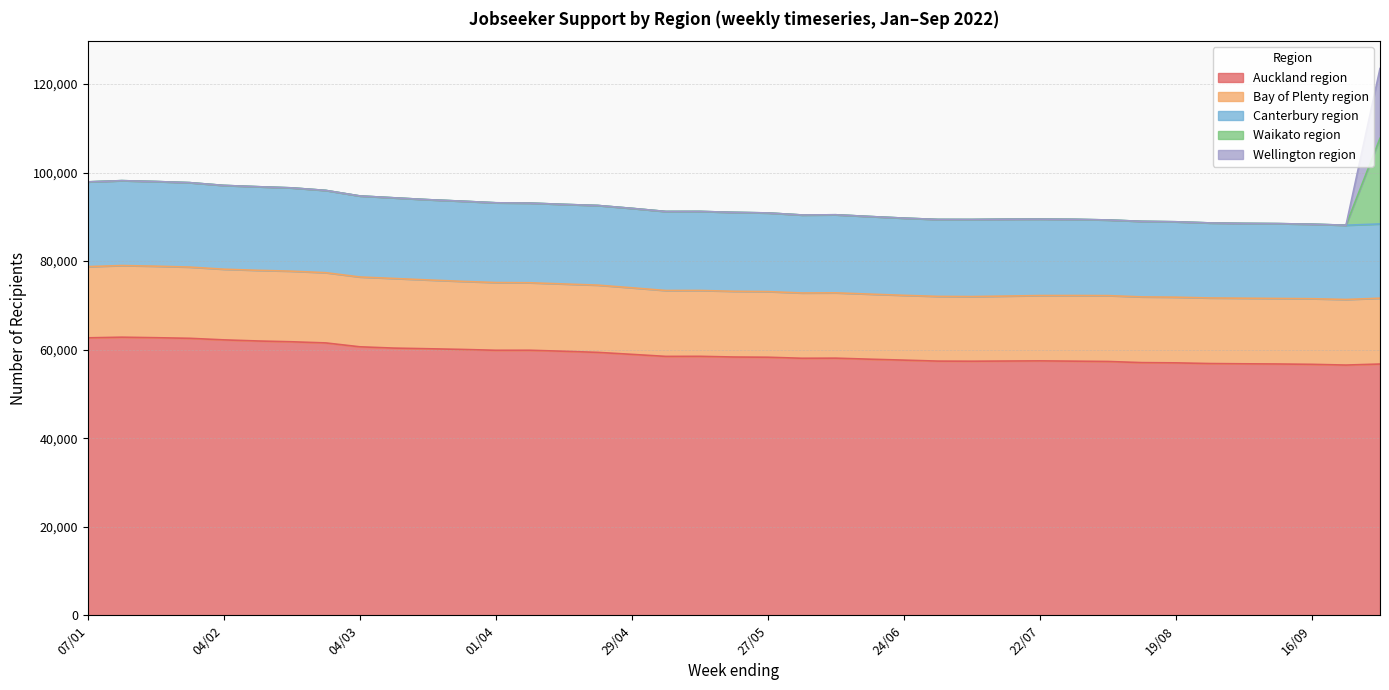

Is the value of Auckland region at 01/07 greater than the value of Wellington region at 06/05?

Yes